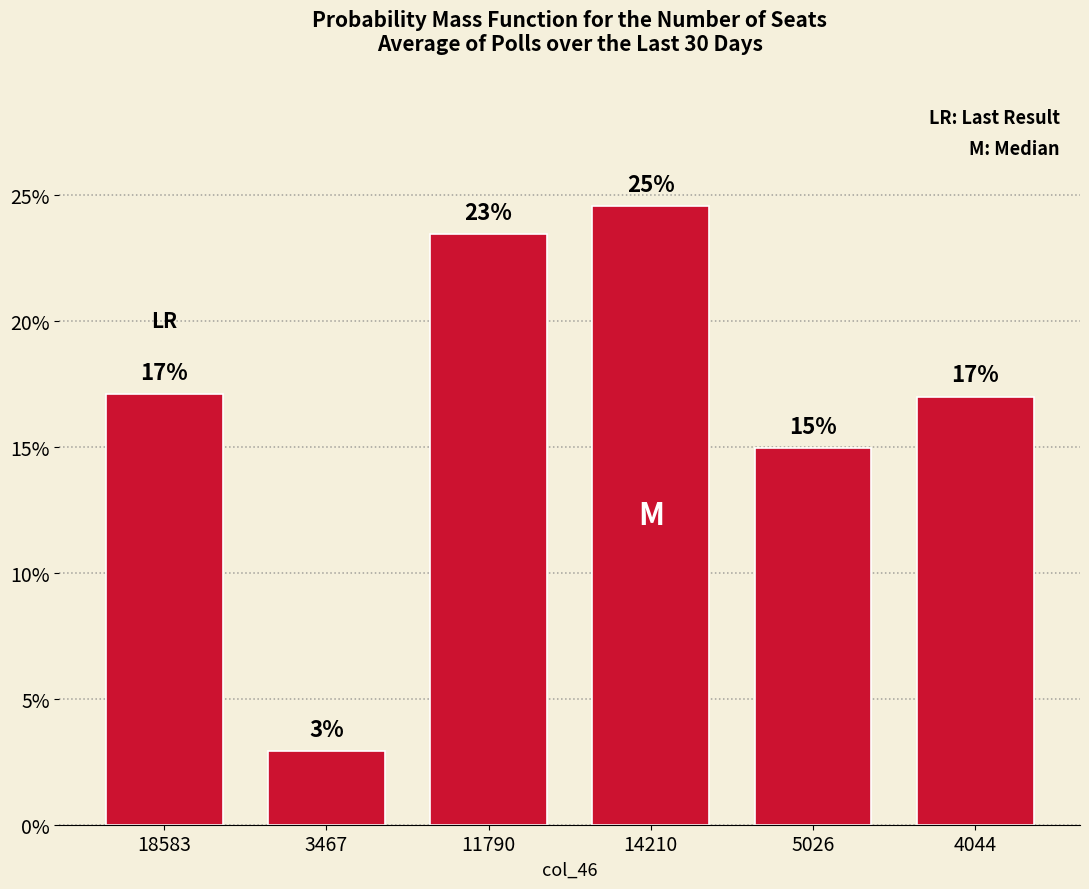

What is the maximum value shown in the chart?

24.6